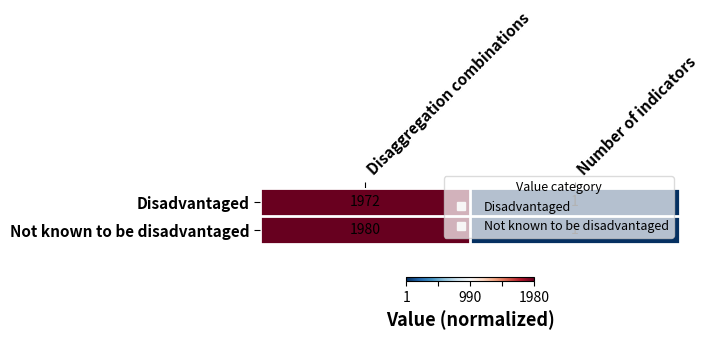

Where is Not known to be disadvantaged nearest to the value 990?

Number of indicators